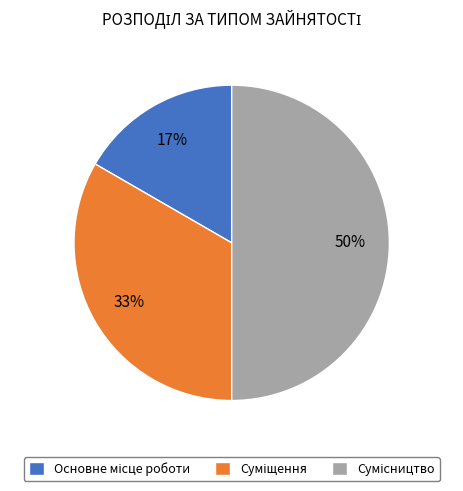

To the nearest percent, what is the difference between the largest and smallest slice percentages?

33%